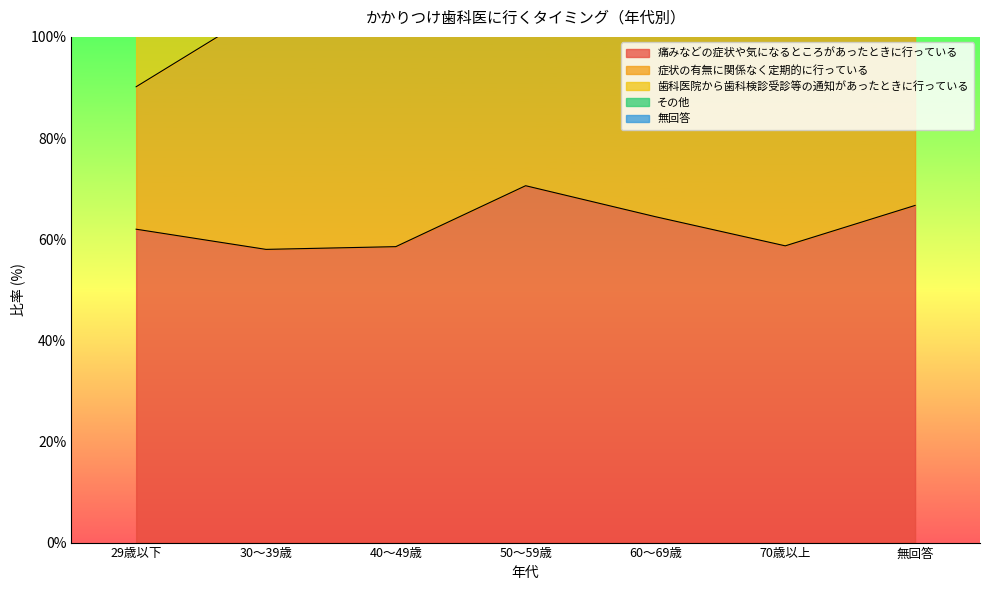

Rank the categories by 歯科医院から歯科検診受診等の通知があったときに行っている value from highest to lowest.

30～39歳, 60～69歳, 29歳以下, 70歳以上, 40～49歳, 50～59歳, 無回答